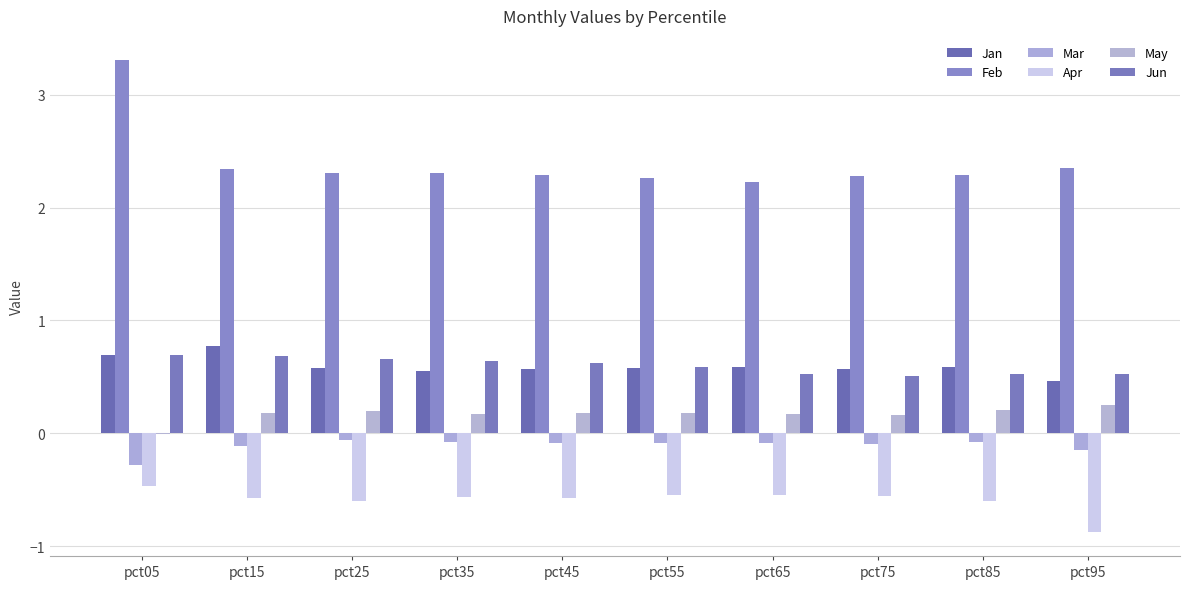

Where is Apr nearest to the value 0?

pct05